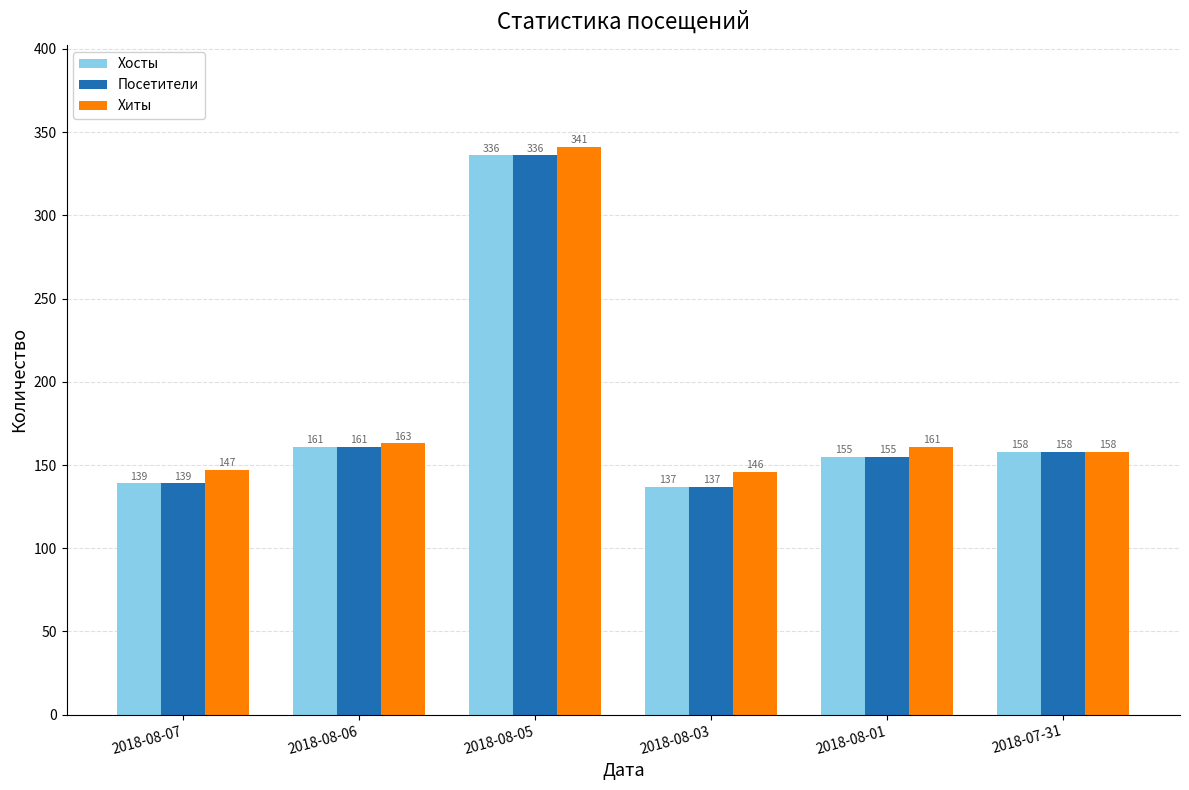

At which label does Хосты first exceed 158?

2018-08-06